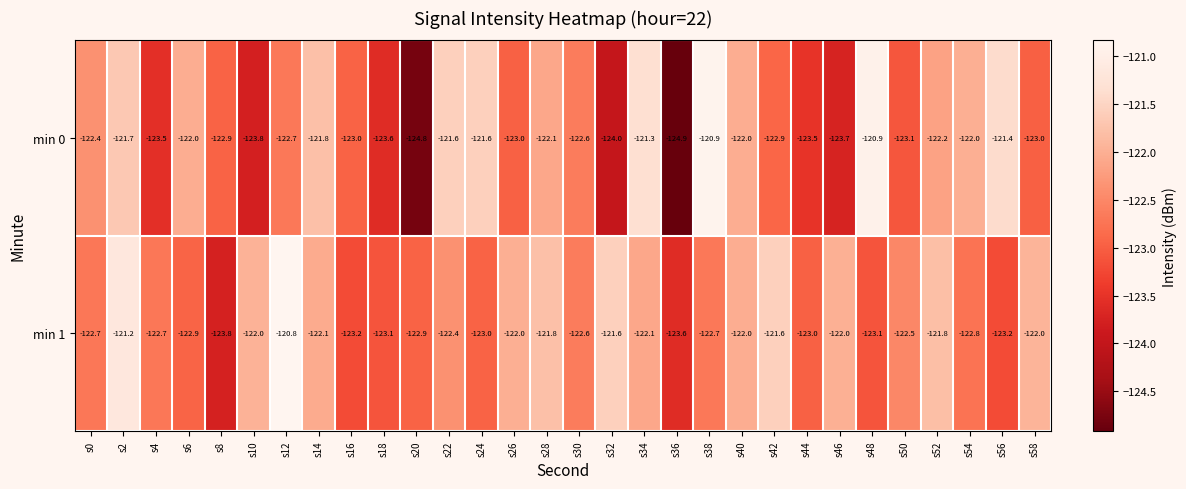

List the series in order of their overall mean, highest first.

min 1, min 0